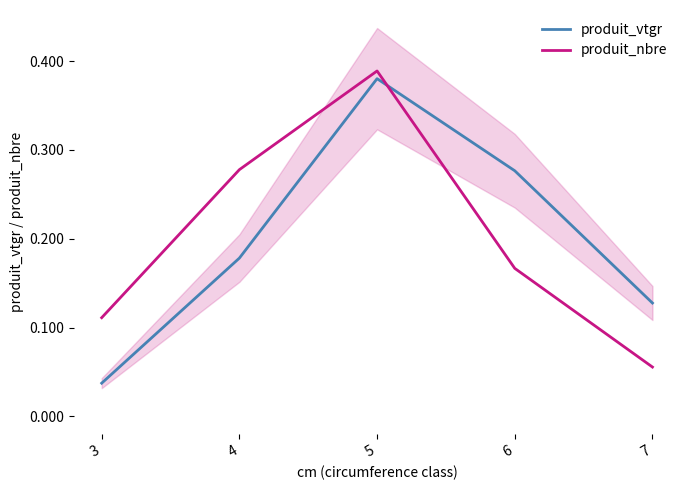

Does the chart have visible grid lines?

No